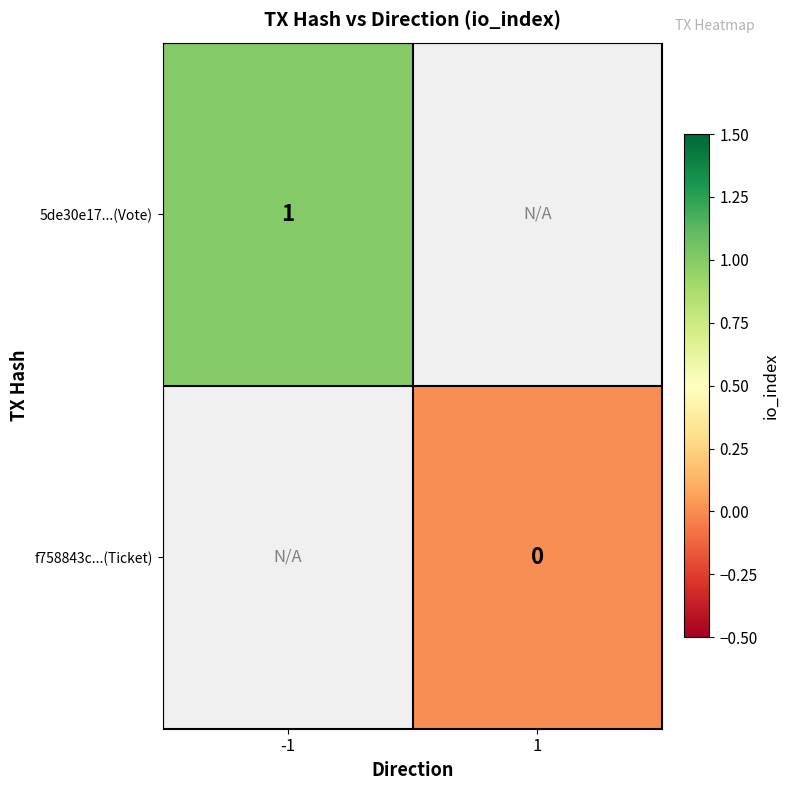

The value of 5de30e17...(Vote) at -1 is 0. True or false?

False